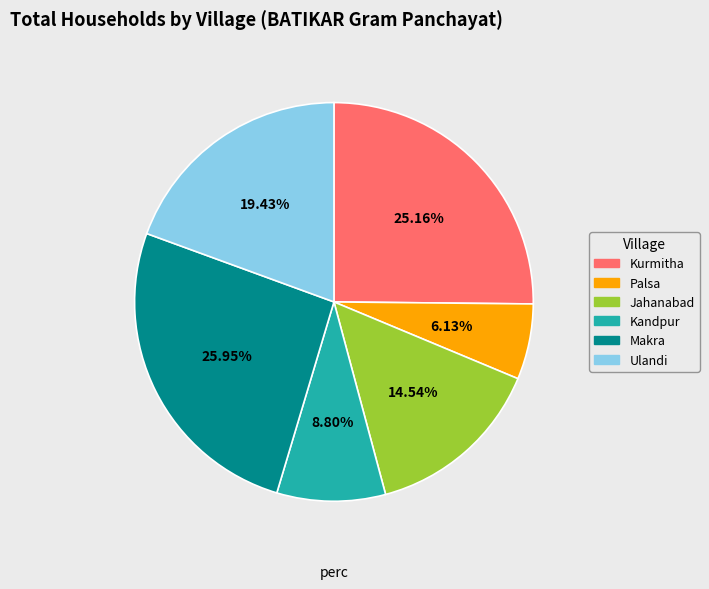

Rank the categories by value from highest to lowest.

Makra, Kurmitha, Ulandi, Jahanabad, Kandpur, Palsa